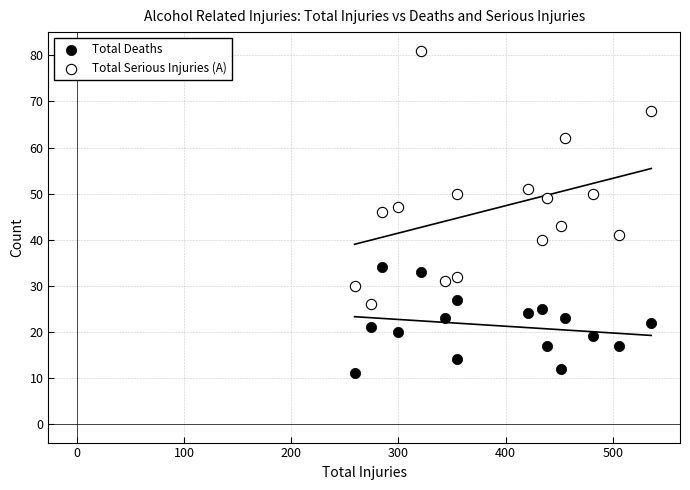

Which series reaches the maximum Y coordinate?

Total Serious Injuries (A)